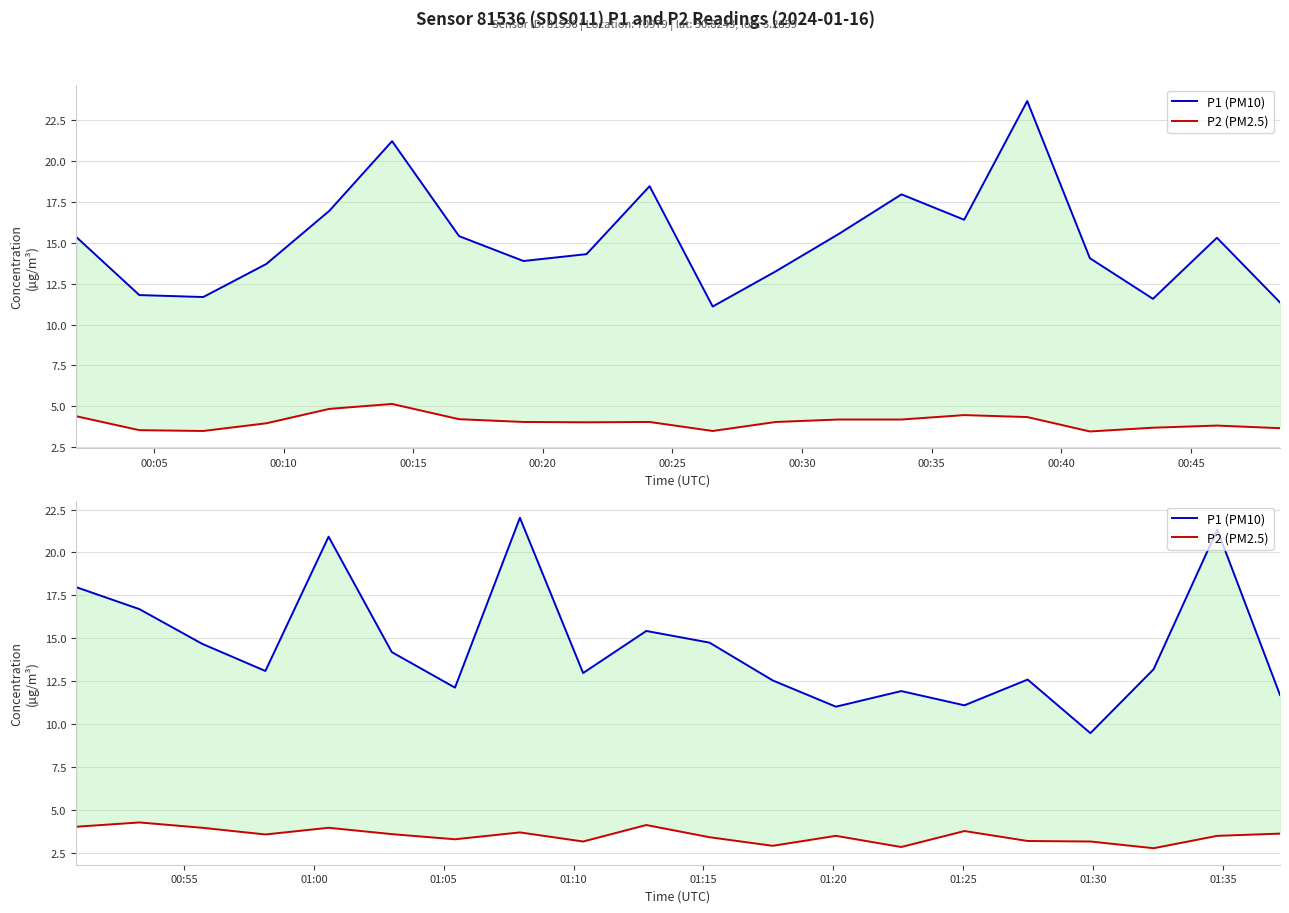

In P2 (PM2.5), how many points are higher than both neighbors (excluding endpoints)?

6